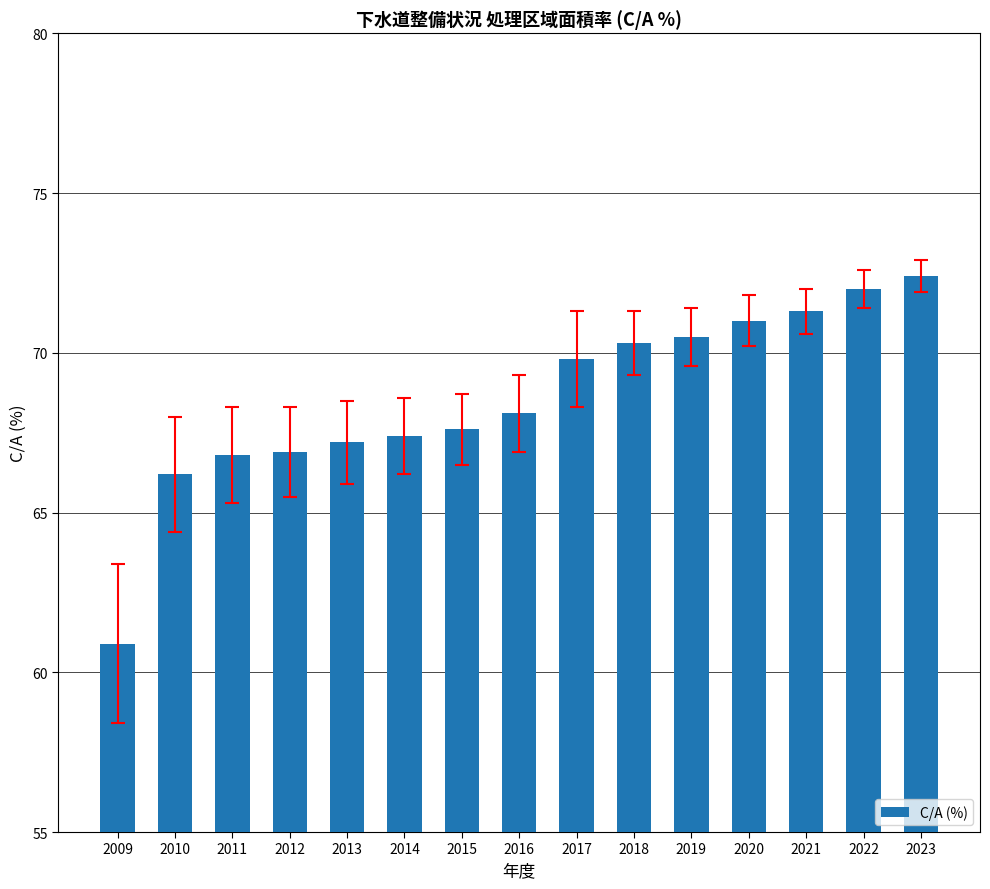

How many data points does each series have?

15